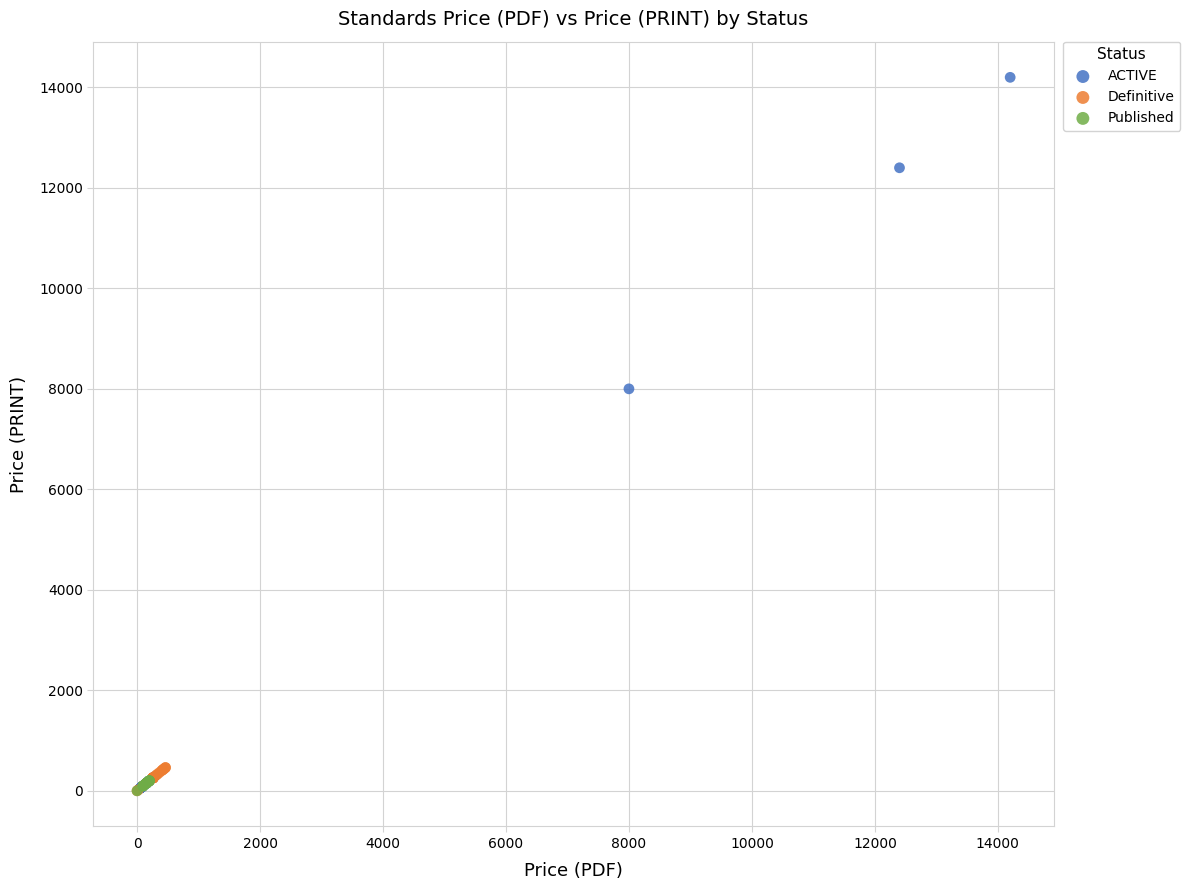

Which series reaches the maximum Y coordinate?

ACTIVE